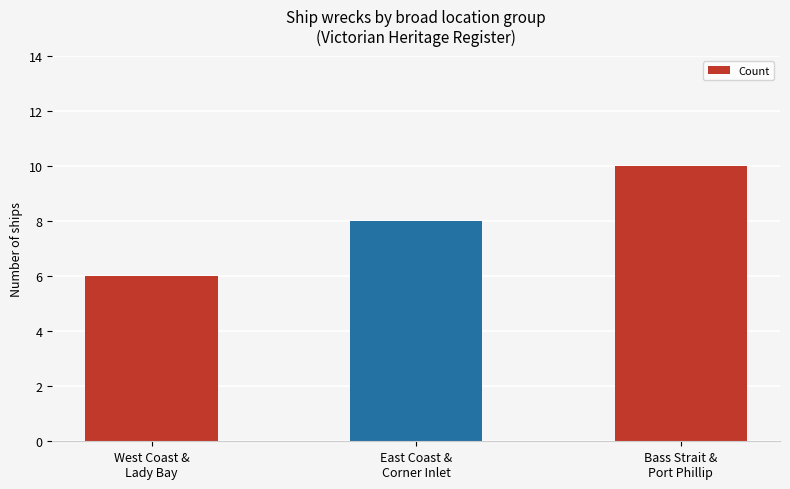

What value does the data have at Bass Strait &
Port Phillip?

10